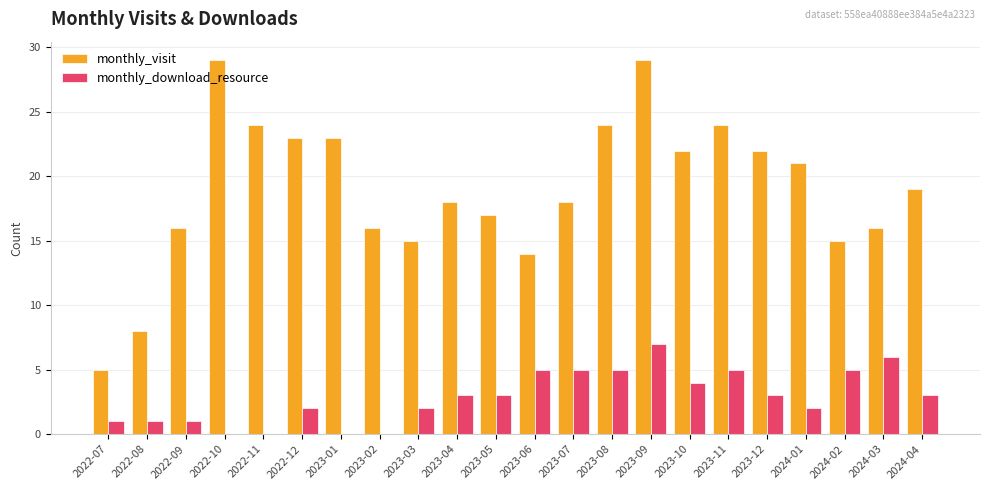

What is the sum of all monthly_visit values?

418